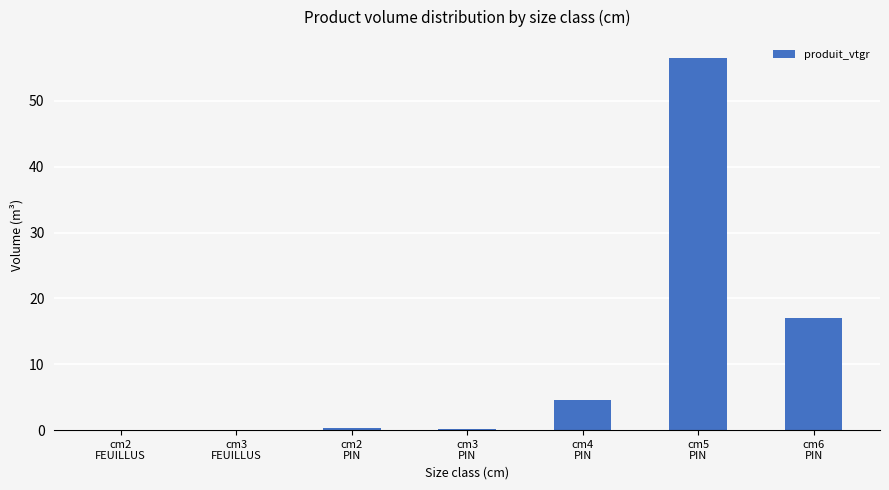

What is the maximum value shown in the chart?

56.4